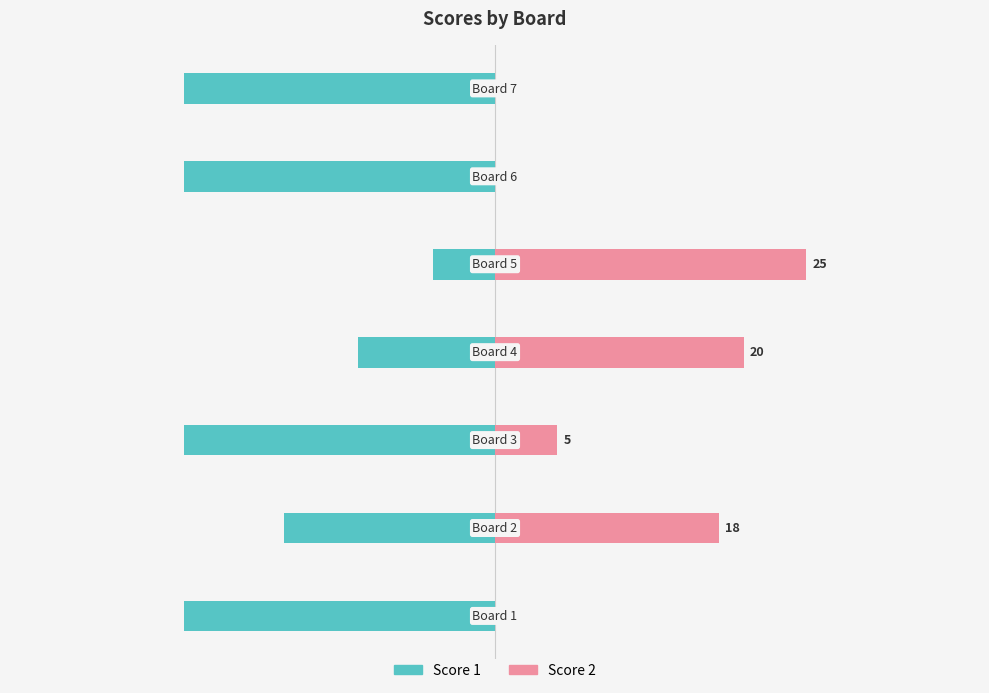

Rank the series by their maximum value, from highest to lowest.

Score 2, Score 1